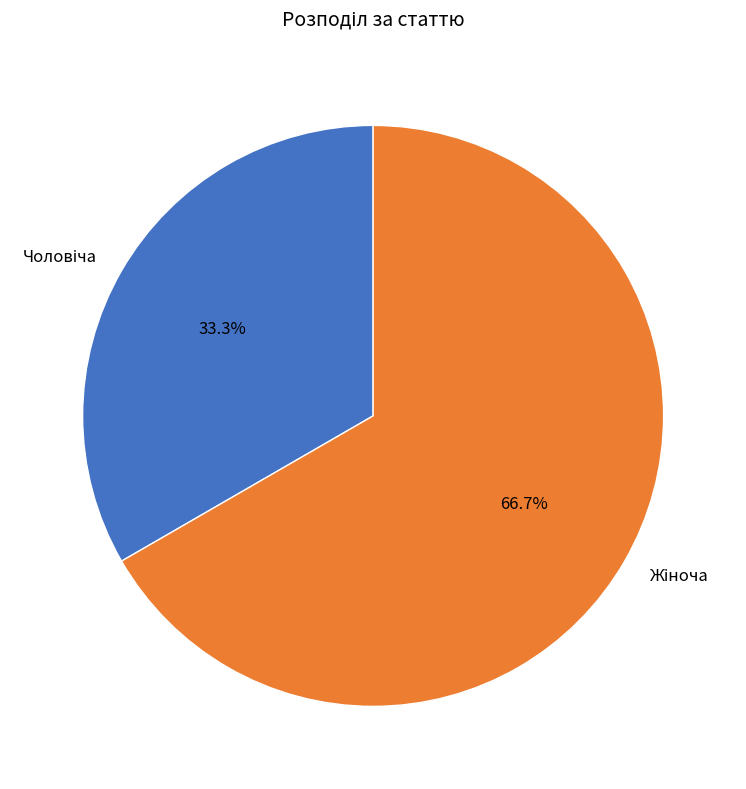

Is there a majority slice in this chart?

Yes